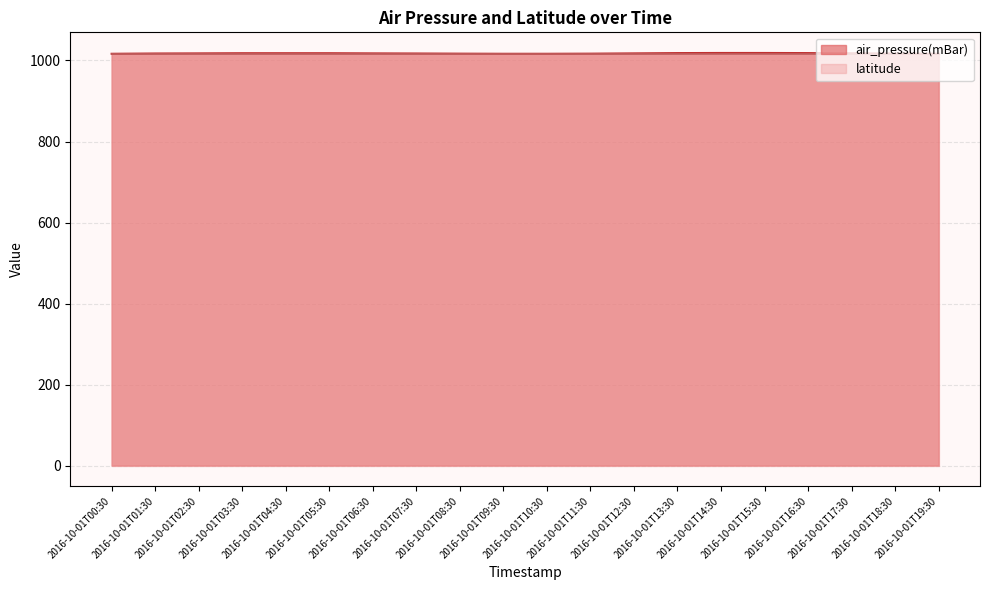

What is the greatest value displayed?

1018.6